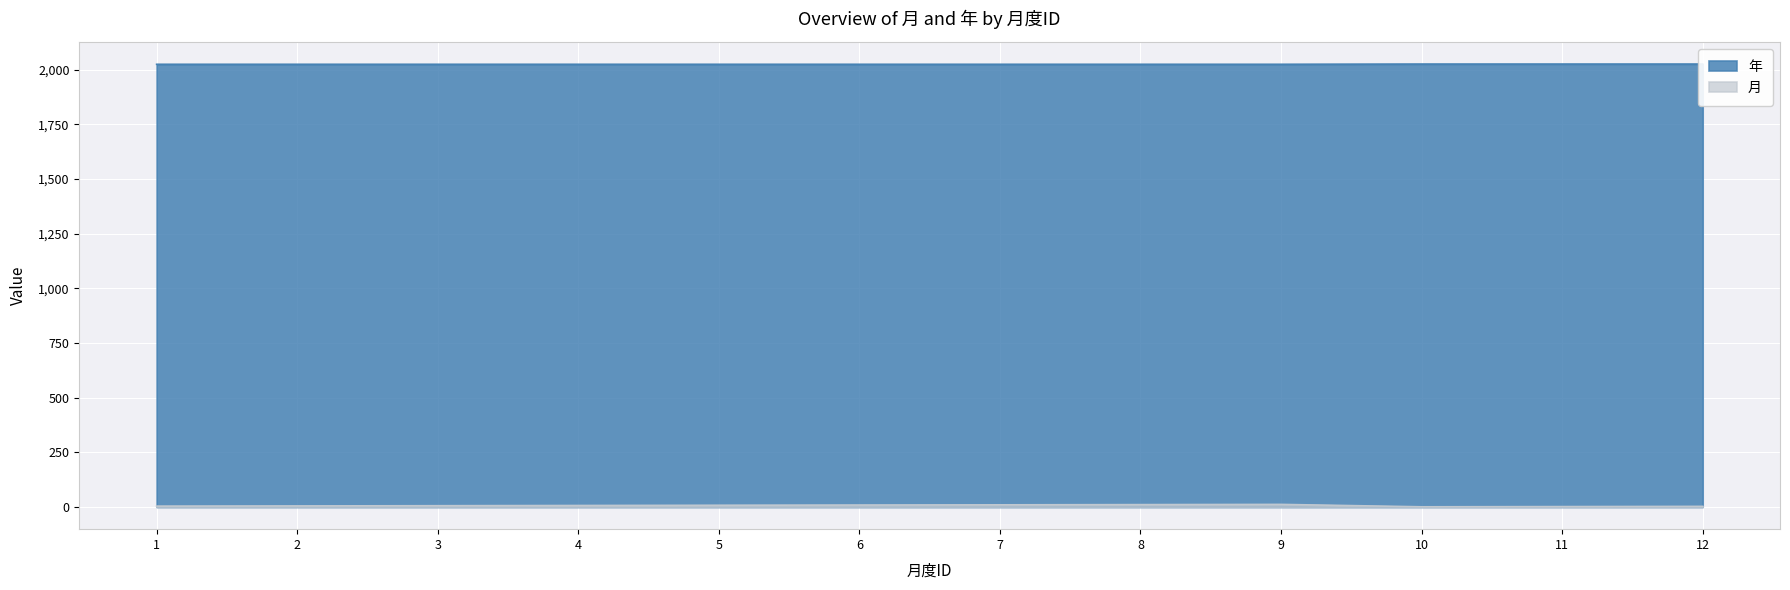

How many lines are shown in the chart?

2